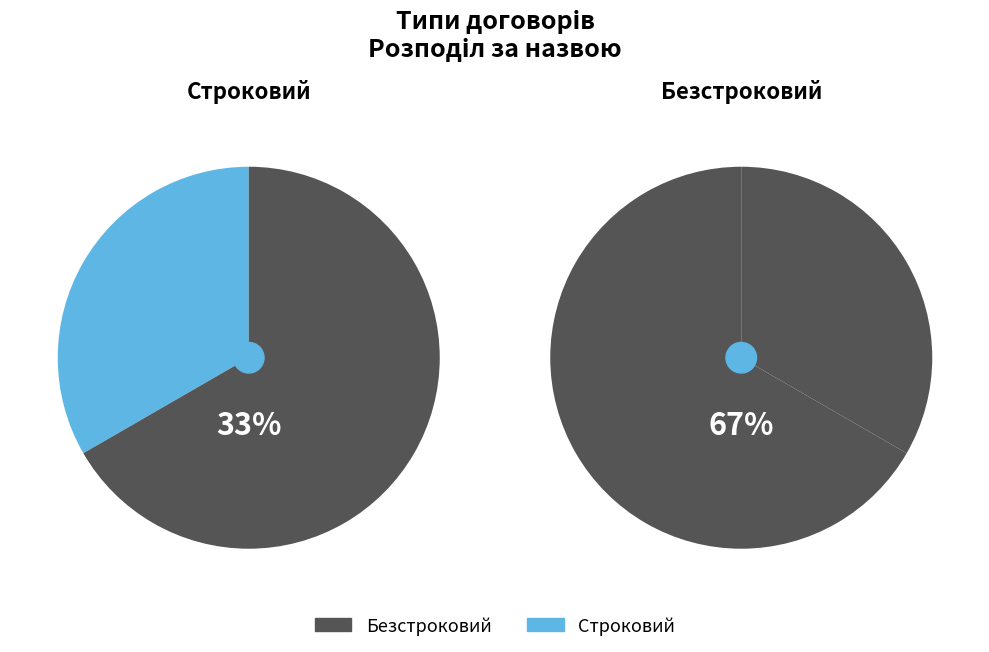

Which category has the biggest portion of the pie?

Безстроковий